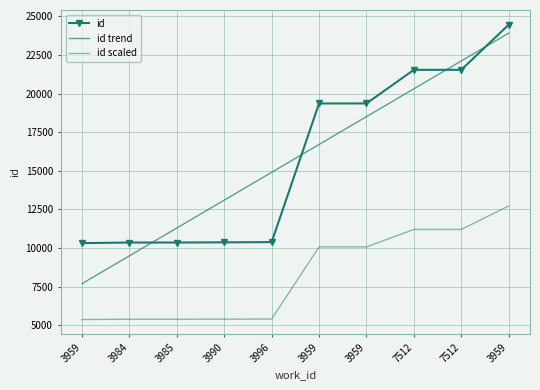

What is the difference between the maximum and minimum values in the id scaled series?

7354.9